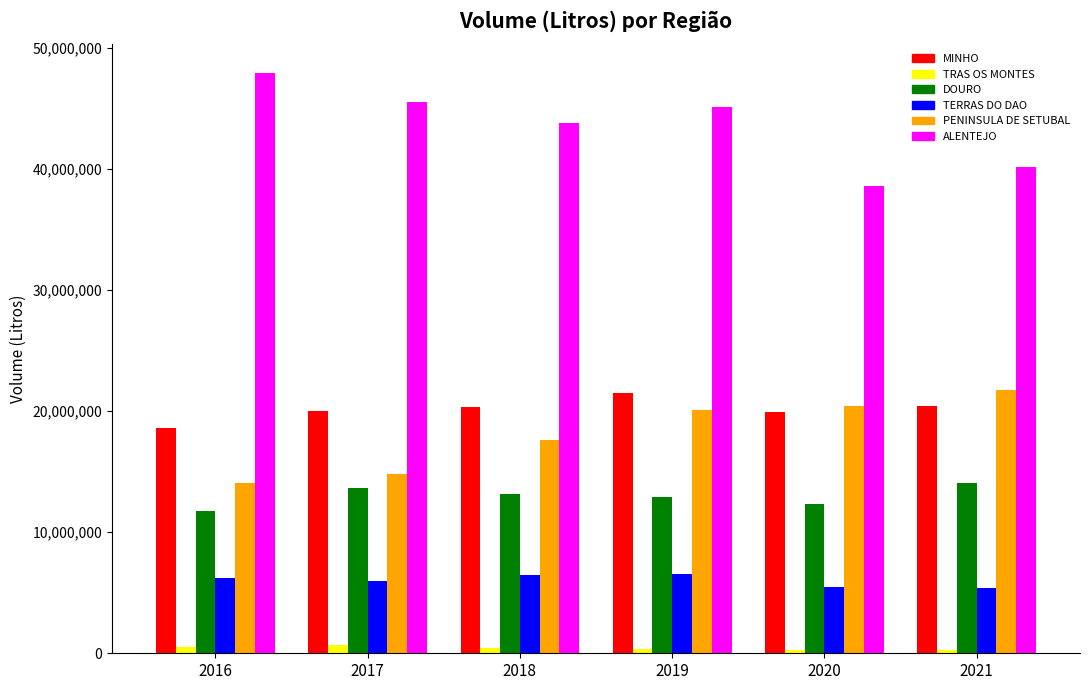

What is the value of the ALENTEJO bar at the 4th from the left?

45113271